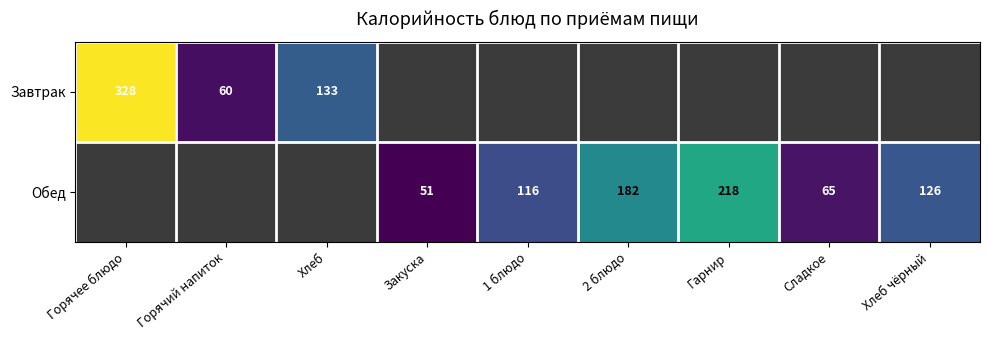

The Обед series shows 126 at Хлеб чёрный. True or false?

True